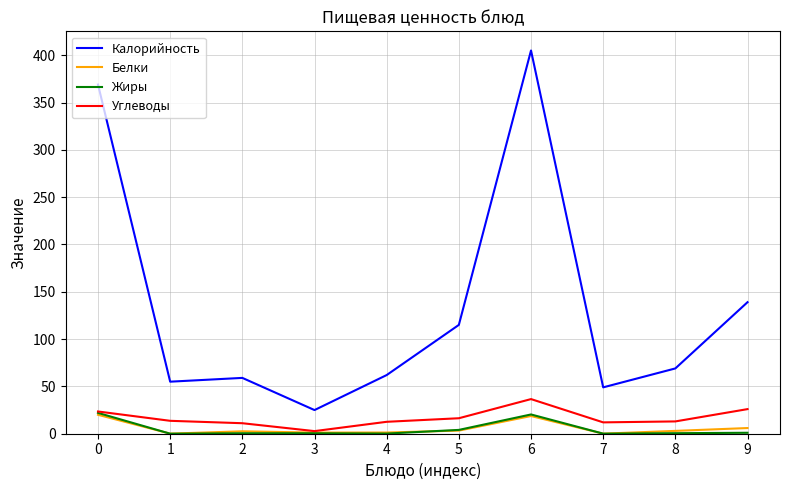

Which series changed the most between 6 and 8?

Калорийность